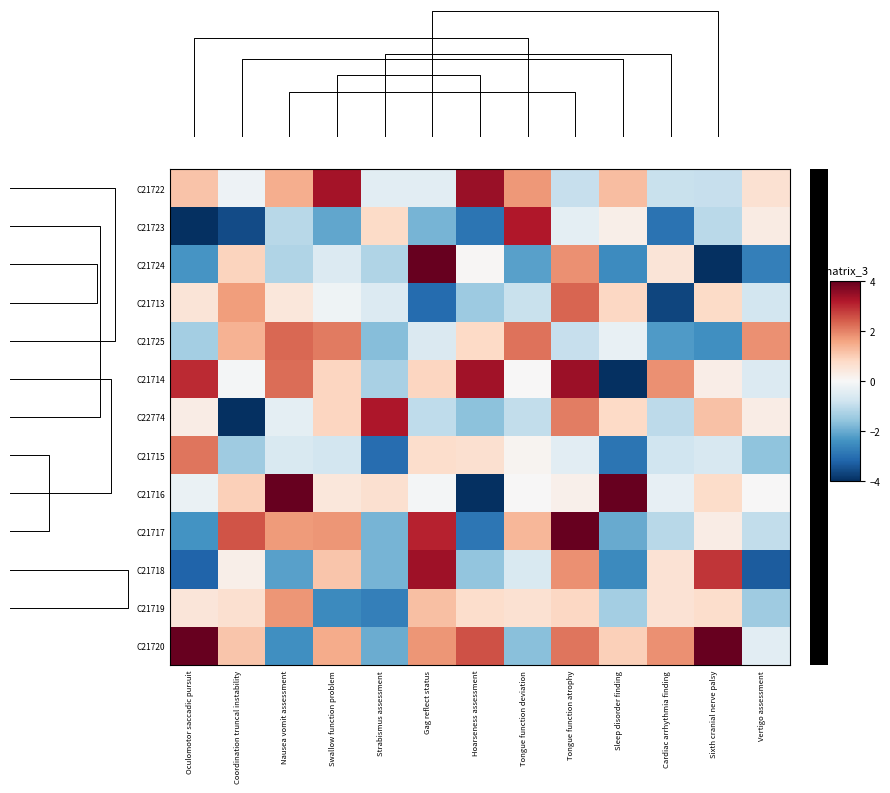

What is the approximate value of C21720 at Strabismus assessment?

-2.0